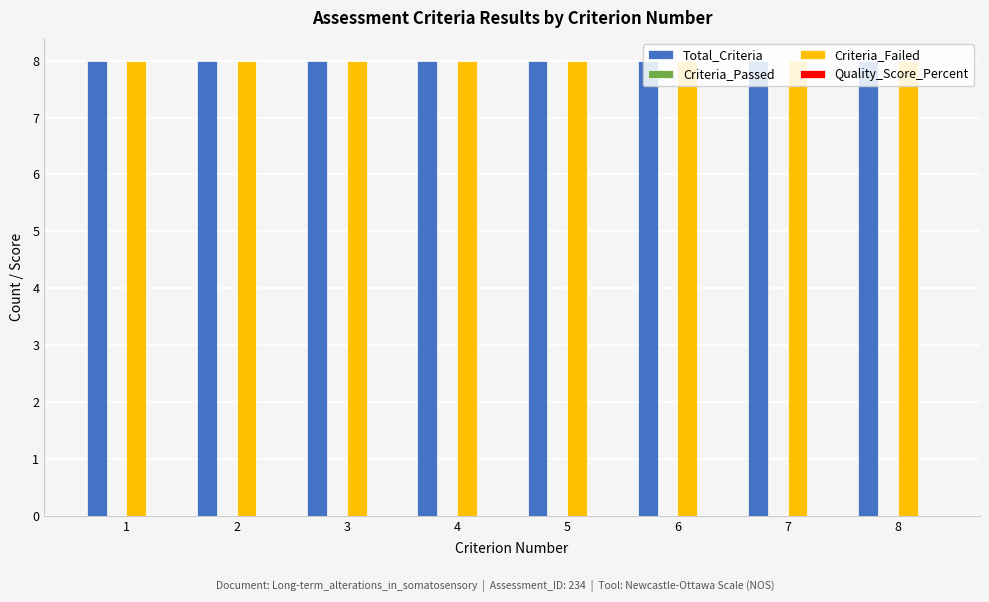

At how many categories does at least one series exceed 2?

8